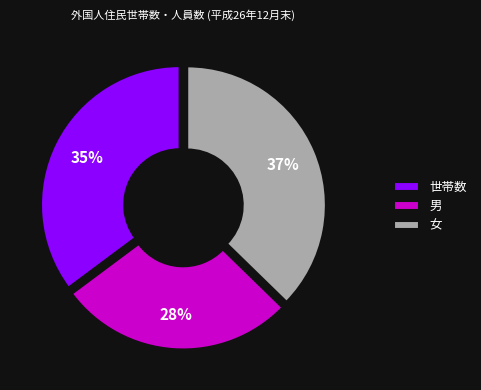

Does 世帯数 account for over 50% of the chart?

No